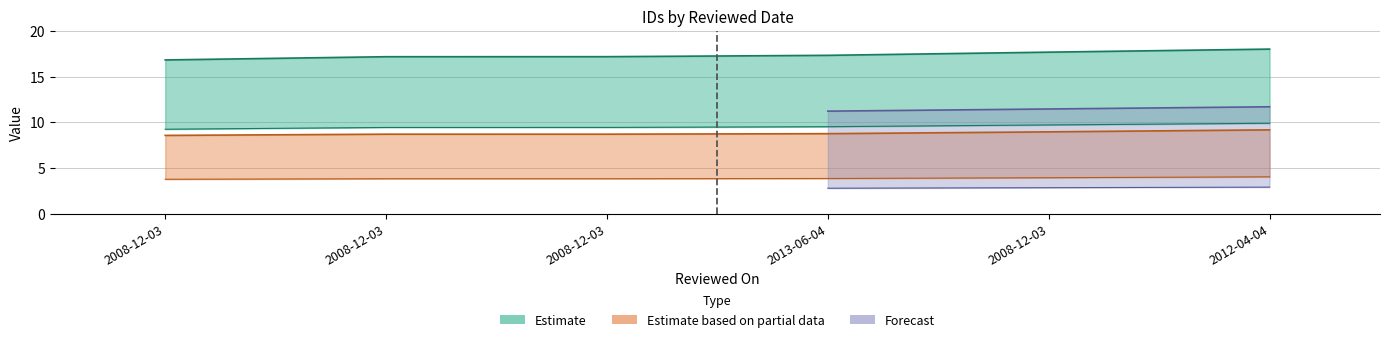

At which label does work_id first exceed 17?

2008-12-03